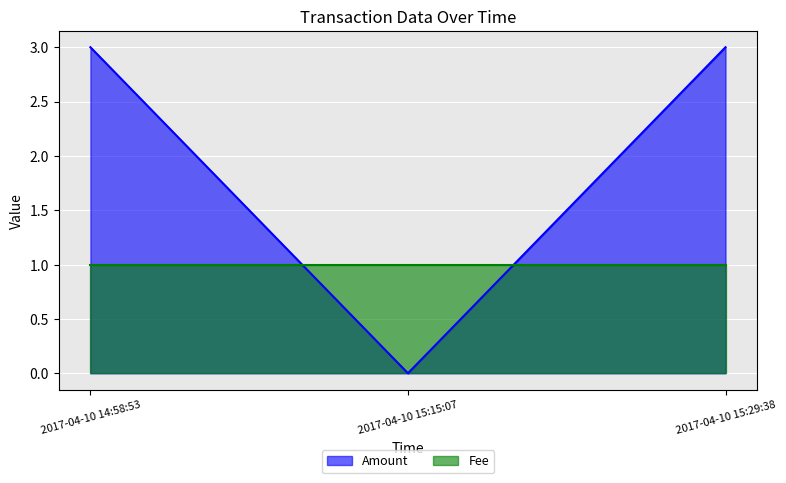

How many values are between 0 and 3?

3